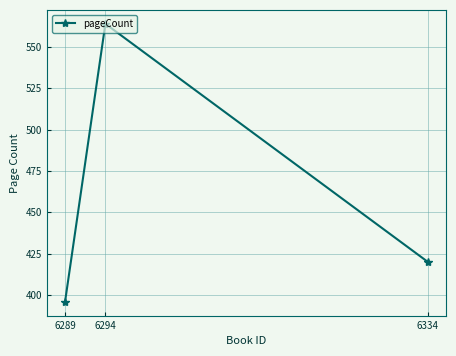

The chart shows a value of 564 at 6294. True or false?

True